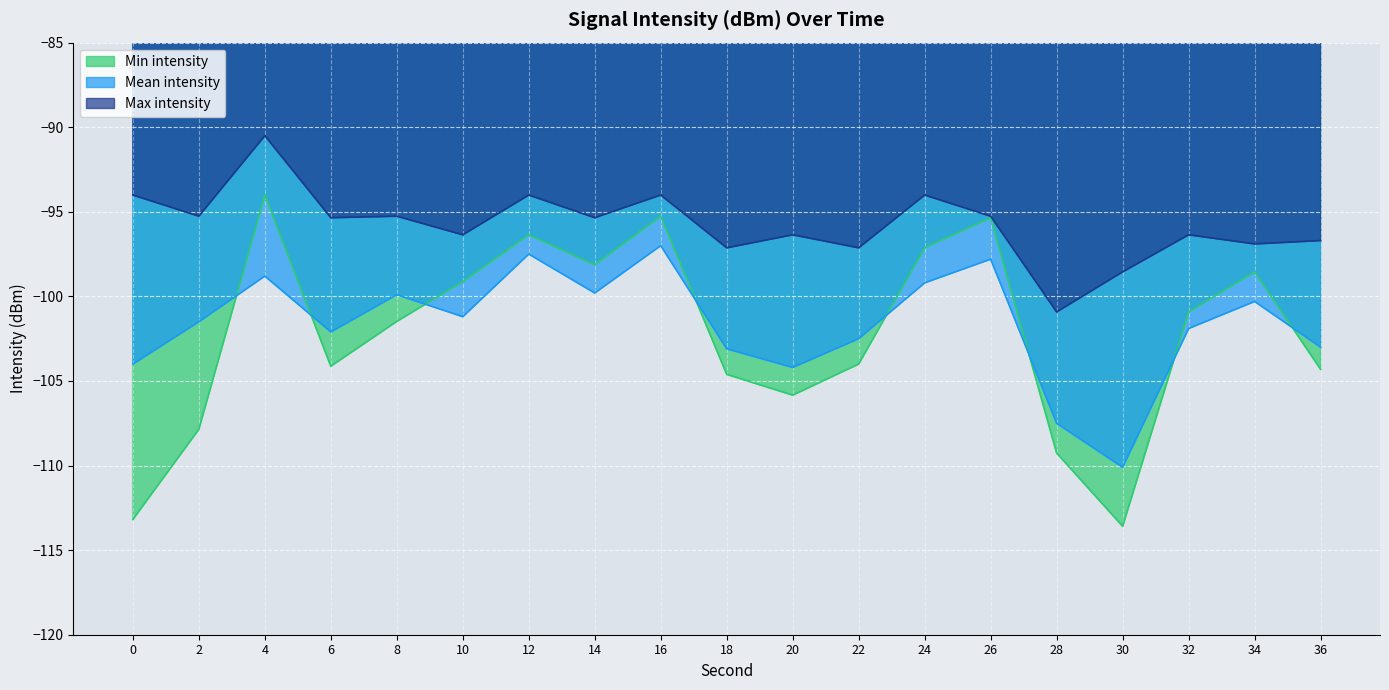

At which label does Max intensity reach its peak?

4